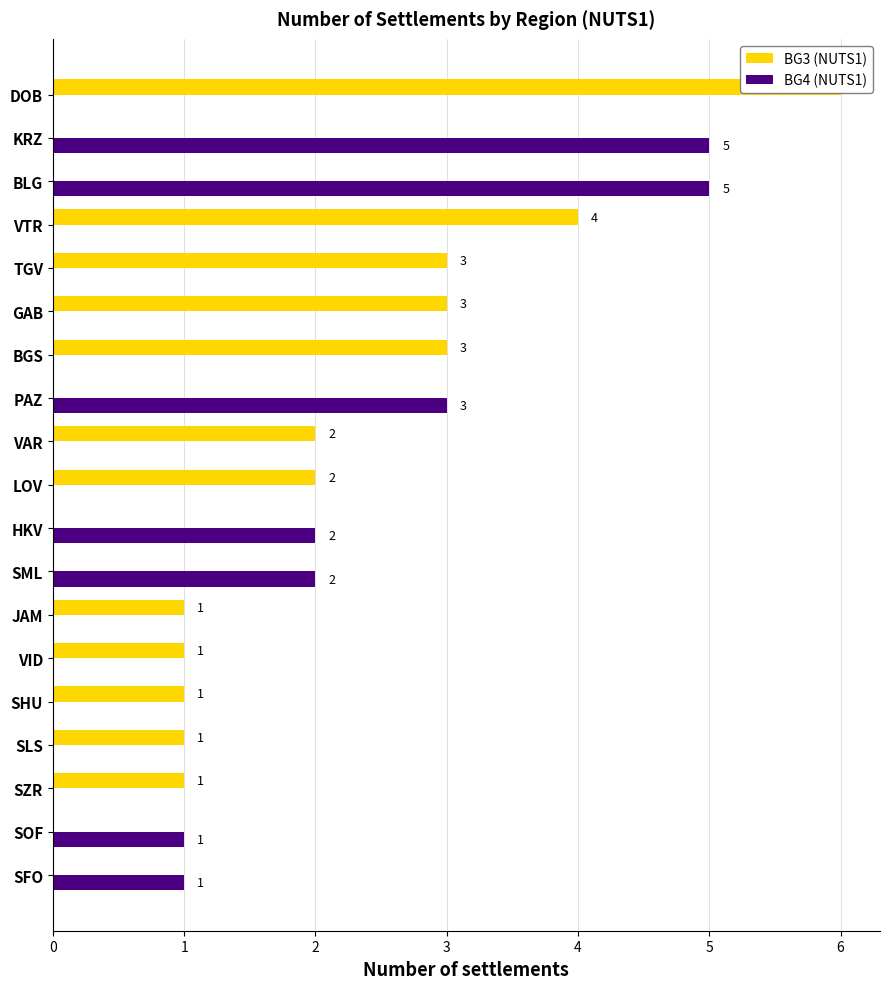

Between JAM and KRZ, which series saw the biggest shift?

BG4 (NUTS1)